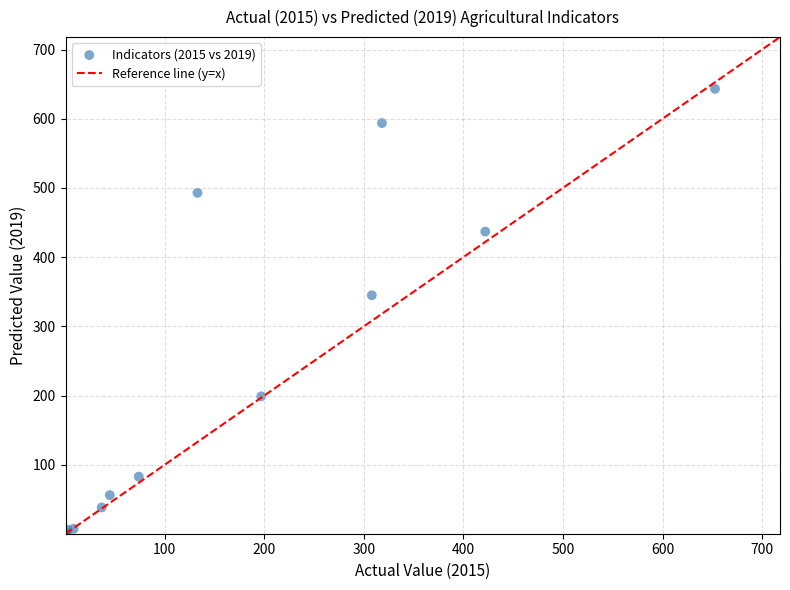

What Y value in the scatter plot is closest to 321?

345.0